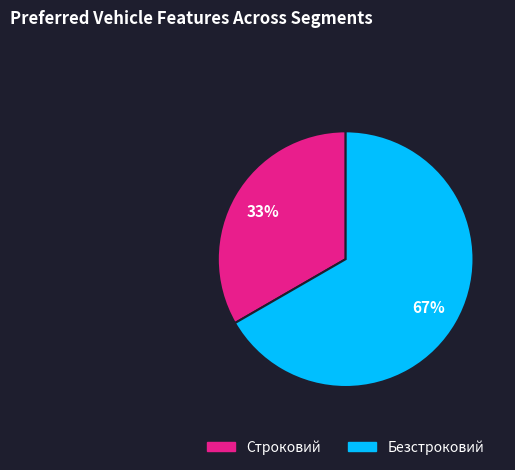

Do Строковий and Безстроковий together represent more than half of the pie?

Yes